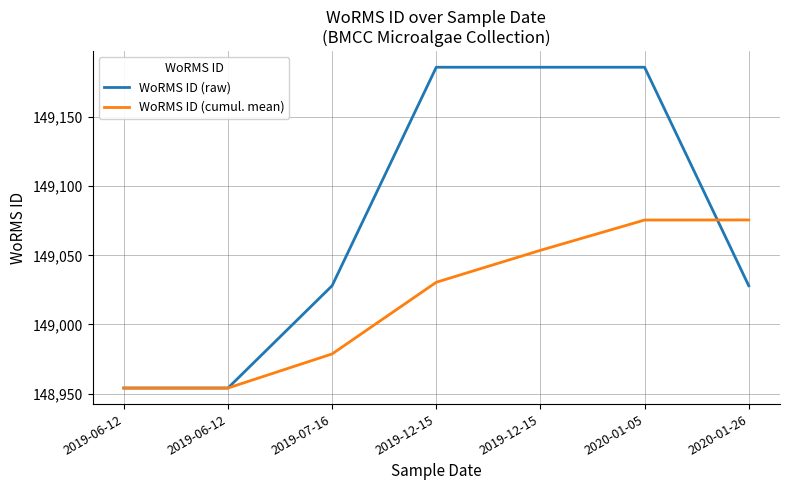

Does the chart have visible grid lines?

Yes